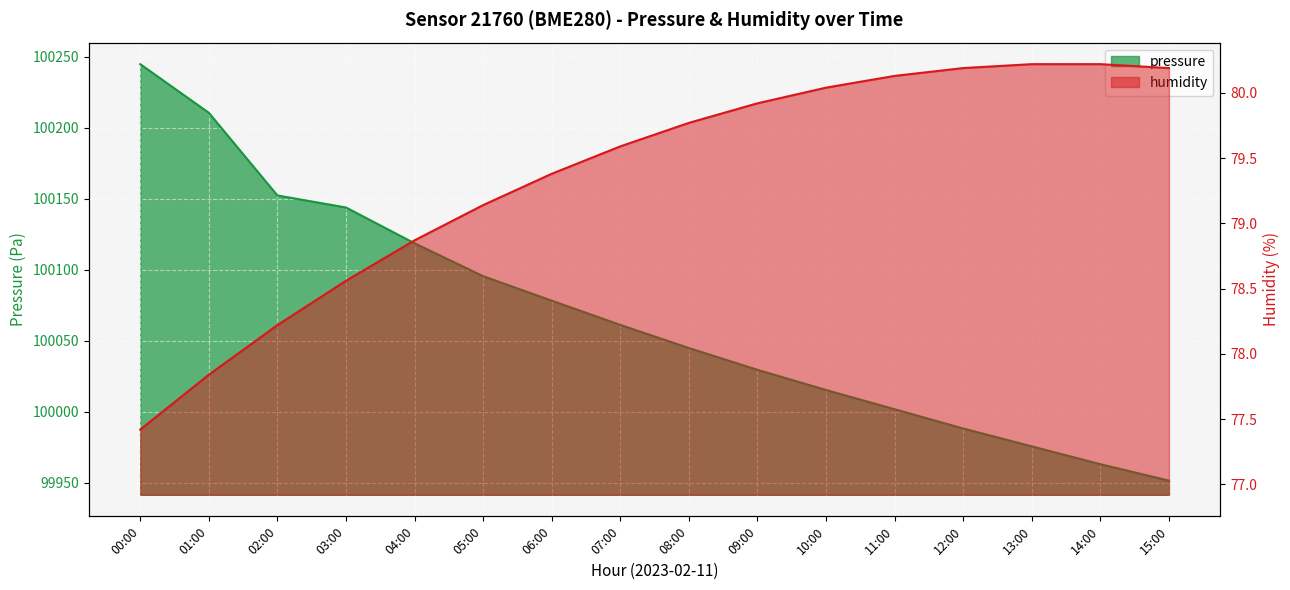

What is the total value across all series at 08:00?

100124.6